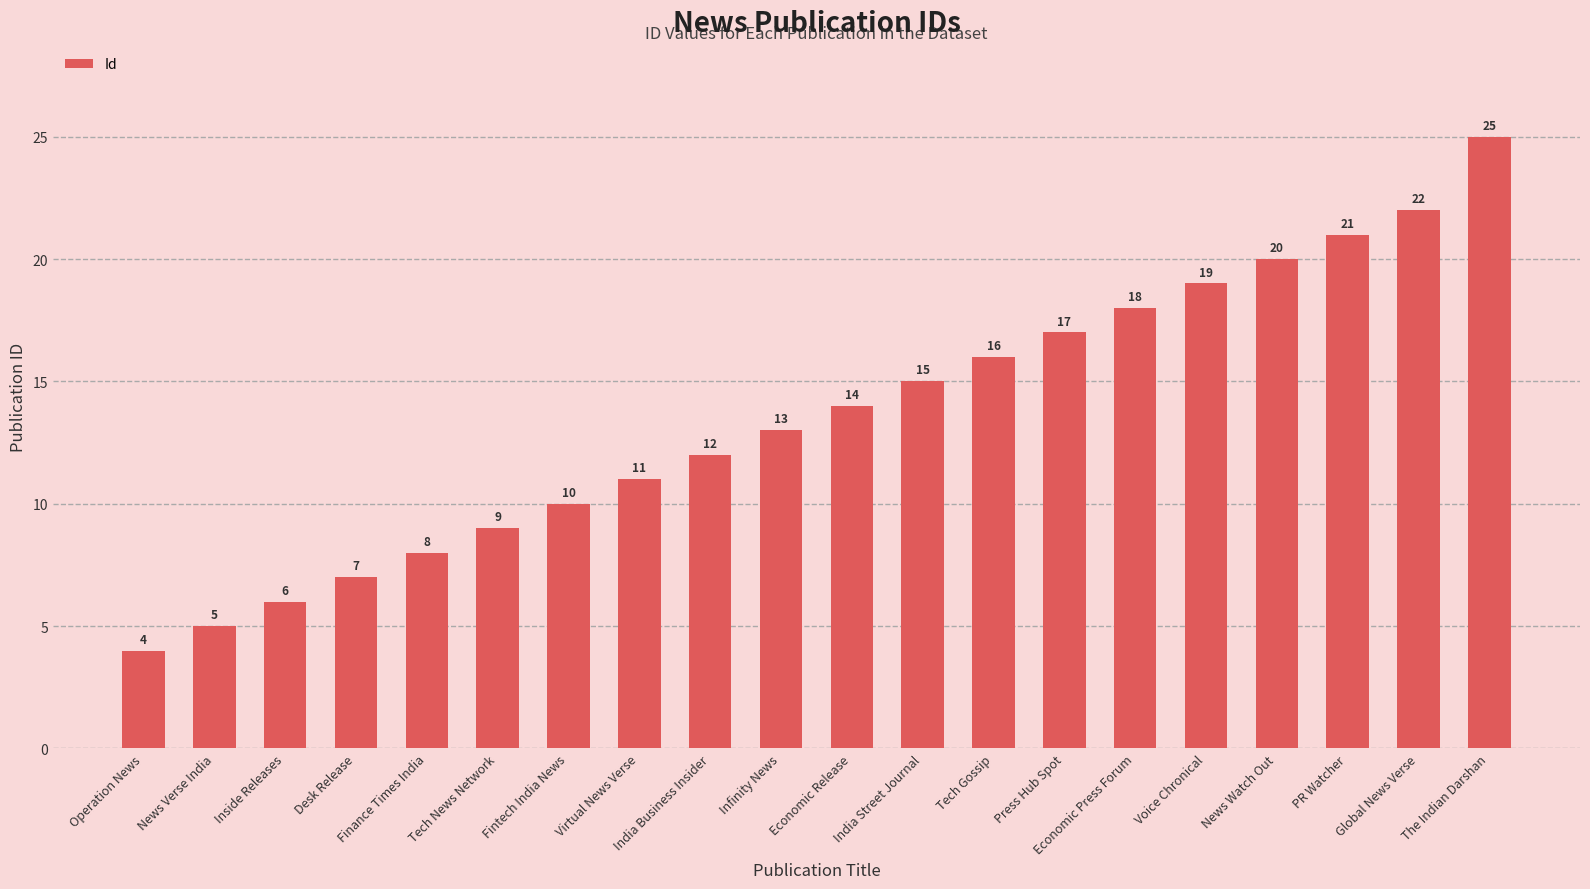

Rank the categories by value from lowest to highest.

Operation News, News Verse India, Inside Releases, Desk Release, Finance Times India, Tech News Network, Fintech India News, Virtual News Verse, India Business Insider, Infinity News, Economic Release, India Street Journal, Tech Gossip, Press Hub Spot, Economic Press Forum, Voice Chronical, News Watch Out, PR Watcher, Global News Verse, The Indian Darshan